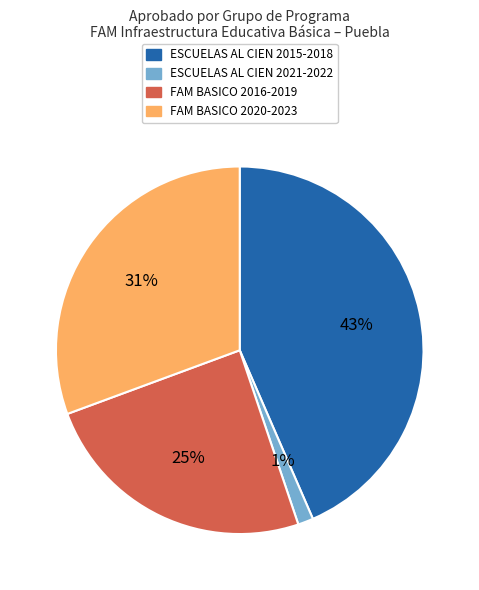

Is it true that FAM BASICO 2016-2019 is 31% of the pie?

False